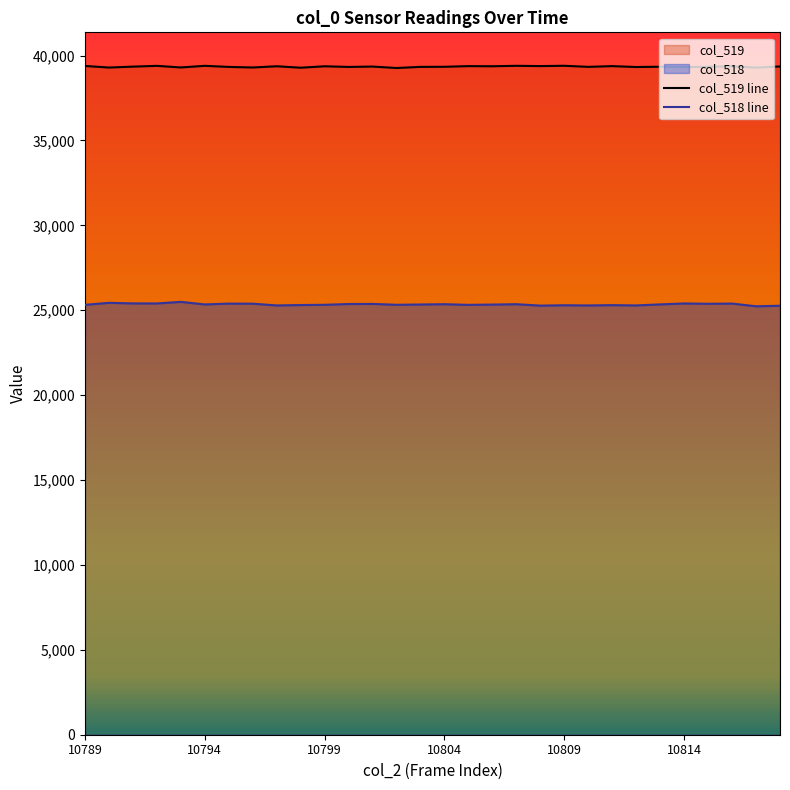

Reading right to left, what are all the values shown in this chart?

col_519 line: 39359	39287	39370	39338	39318	39342	39325	39378	39335	39398	39380	39396	39370	39377	39339	39333	39267	39352	39330	39368	39284	39370	39297	39331	39395	39300	39393	39348	39294	39388
col_518 line: 25265	25234	25394	25381	25400	25345	25284	25301	25283	25294	25273	25356	25334	25317	25356	25339	25321	25373	25367	25321	25307	25284	25387	25391	25342	25494	25401	25403	25437	25319